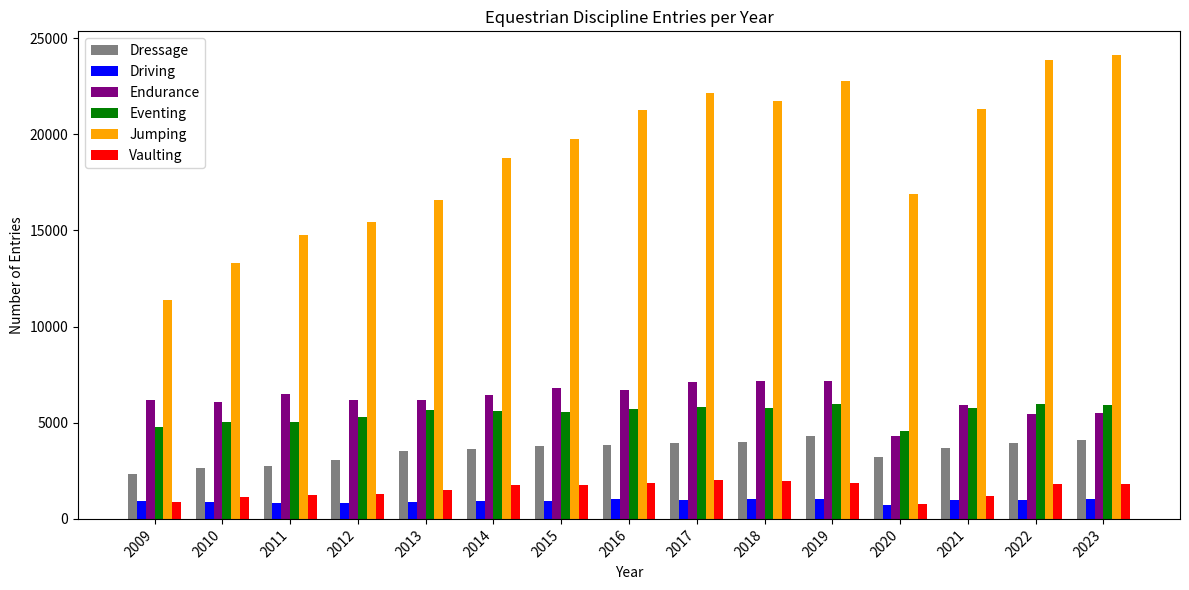

What are all the series names shown in the legend?

Dressage, Driving, Endurance, Eventing, Jumping, Vaulting